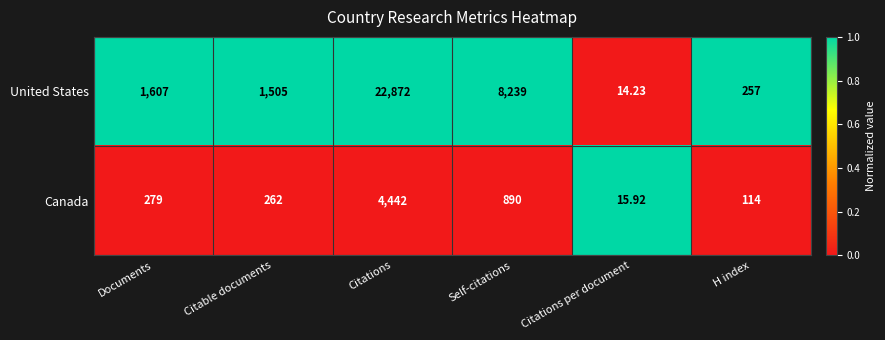

List the series in order of their peak value, lowest first.

Canada, United States